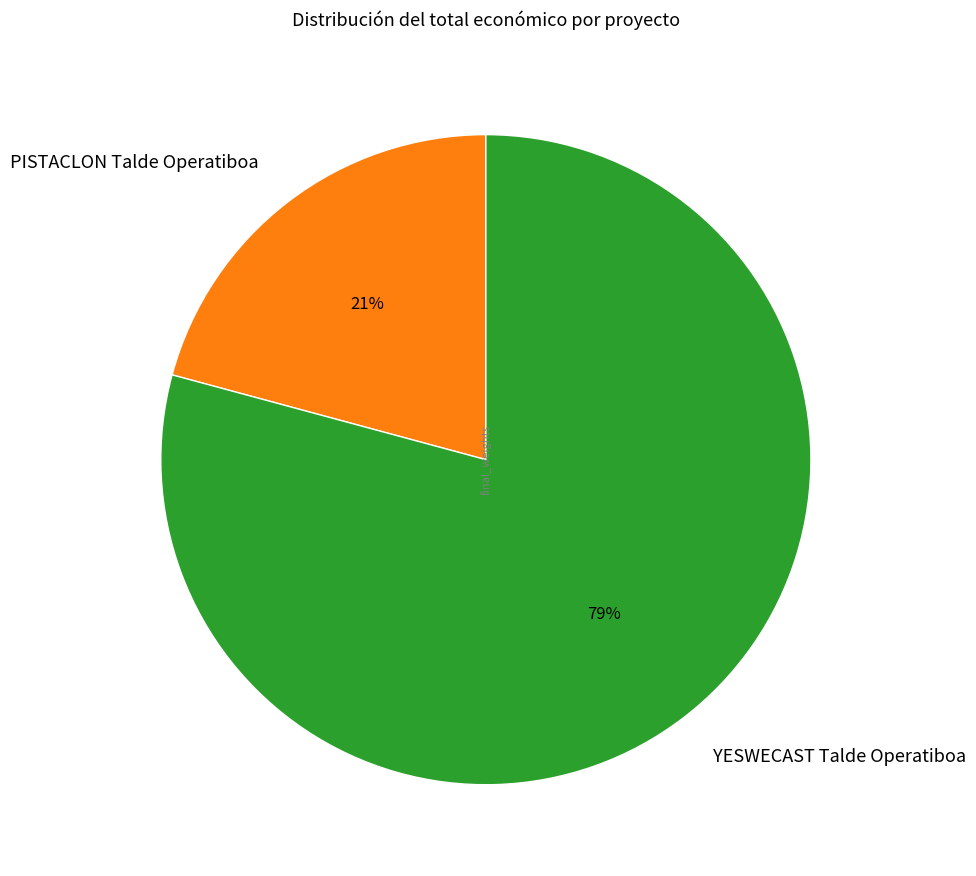

To the nearest percent, what is the average slice percentage?

50%